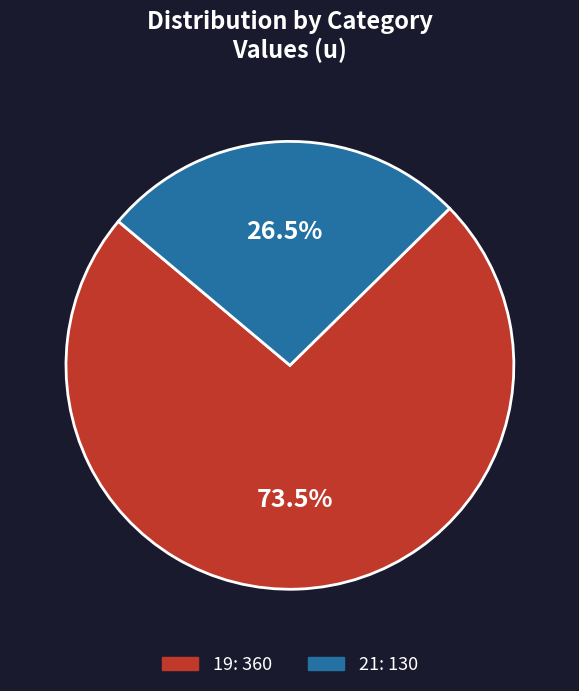

How much of the chart is everything except 21?

73.5%